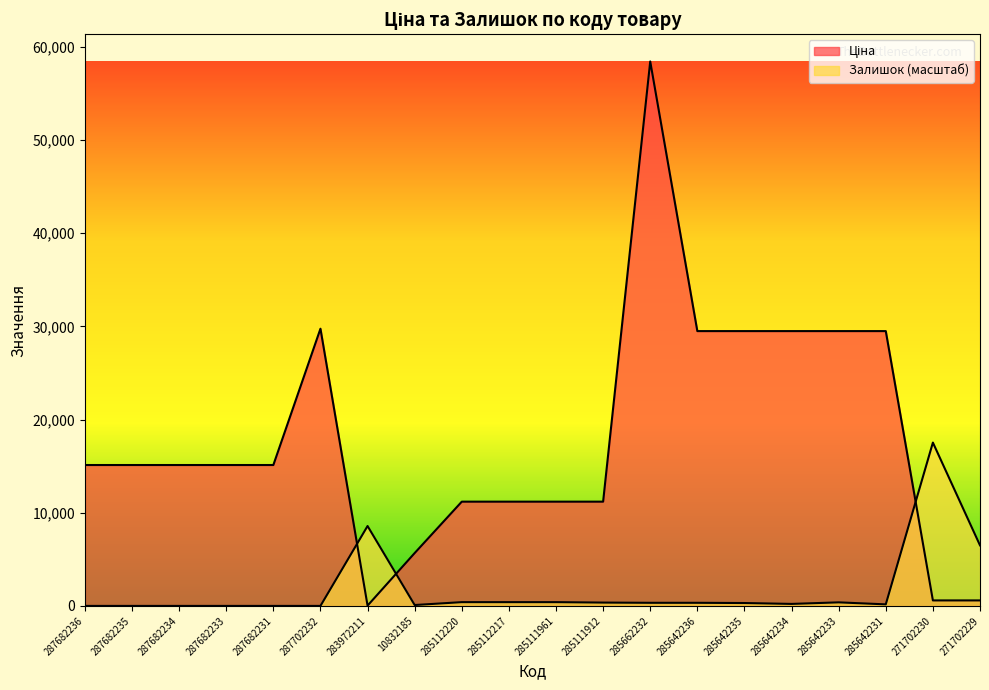

How many times do Ціна and Залишок cross each other?

3